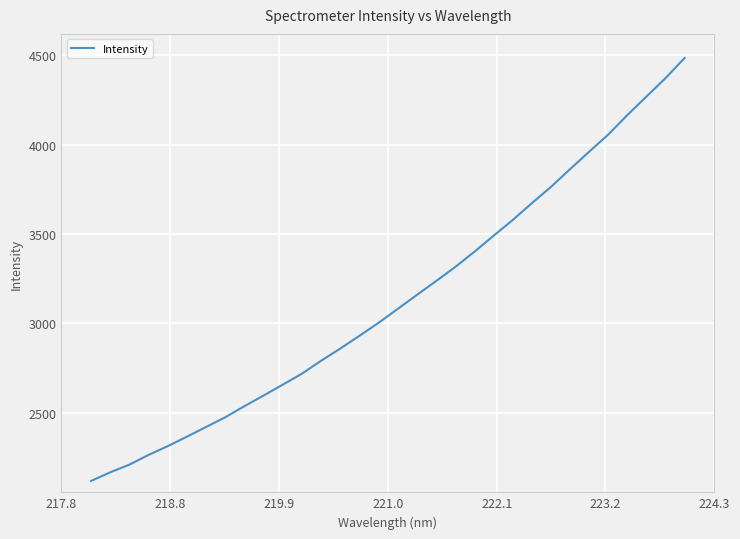

What is the greatest value displayed?

4485.6